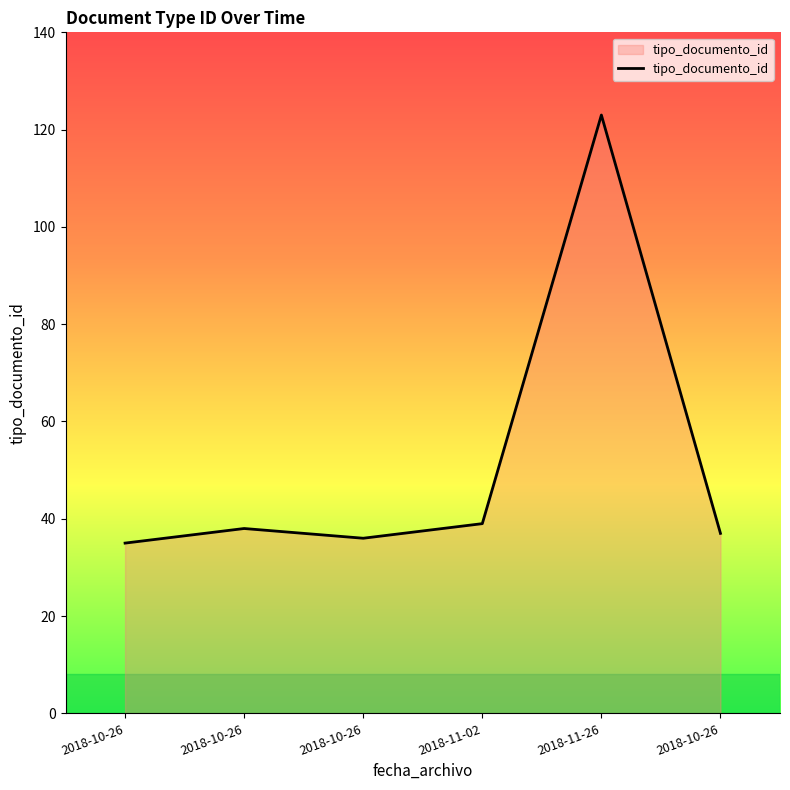

What is the change in value from 2018-10-26 to 2018-11-26?

+85